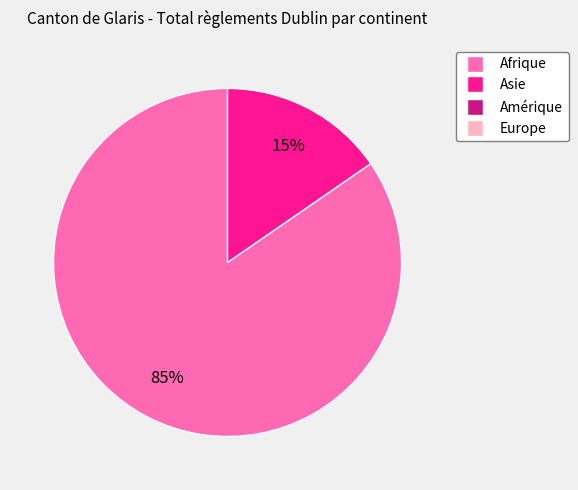

Is there any slice that represents more than half of the pie?

Yes